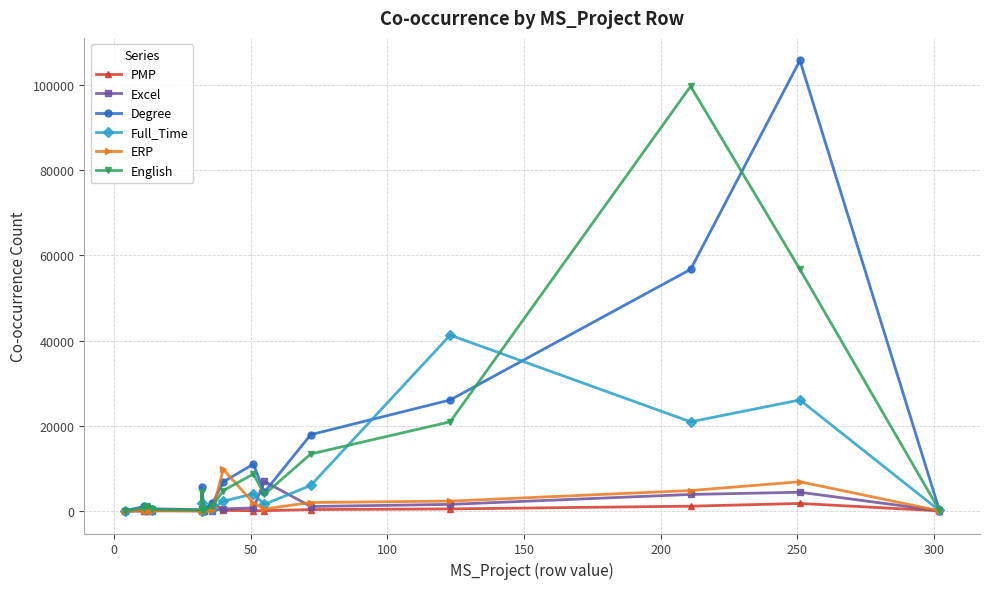

What is the value of the Degree point at the 15th from the left?

105752